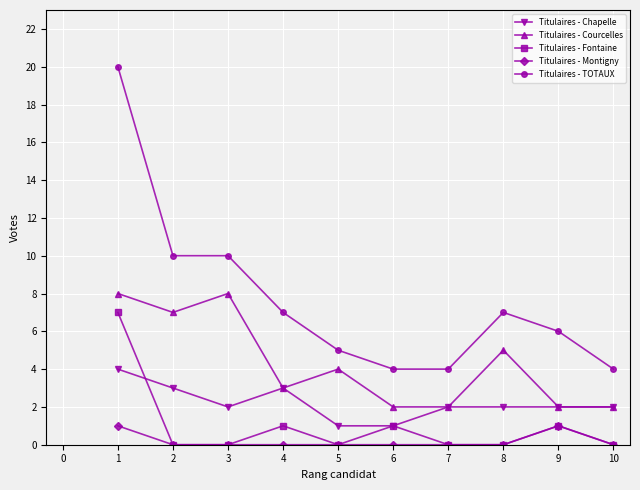

Between 4 and 6, which series saw the biggest shift?

Titulaires - TOTAUX